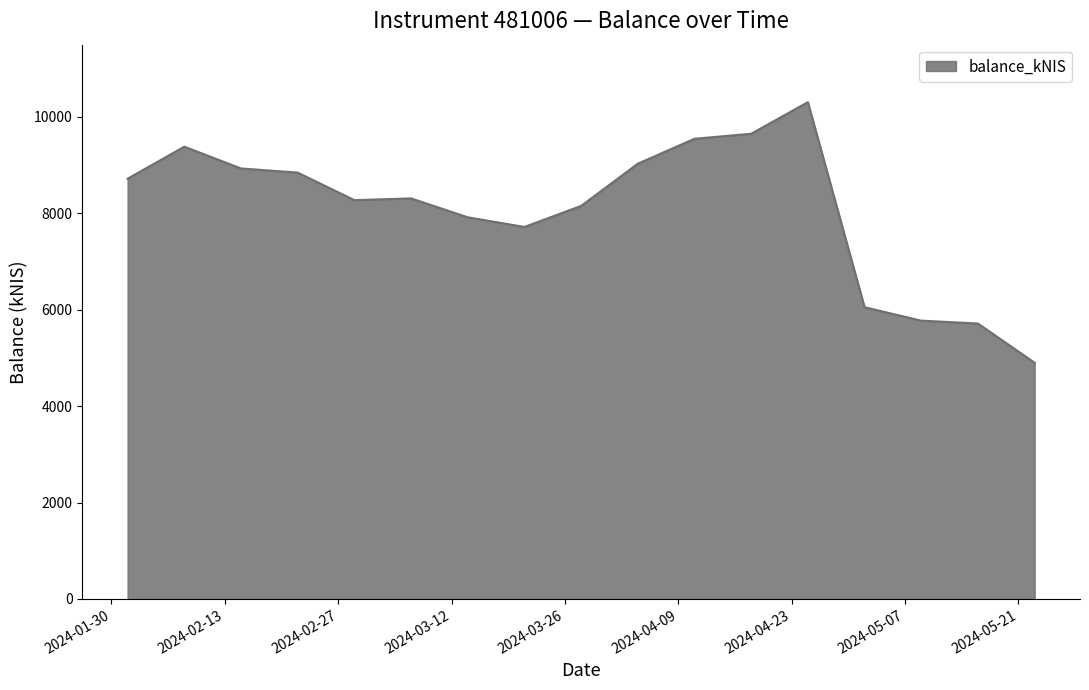

What is the smallest value displayed?

4899.7